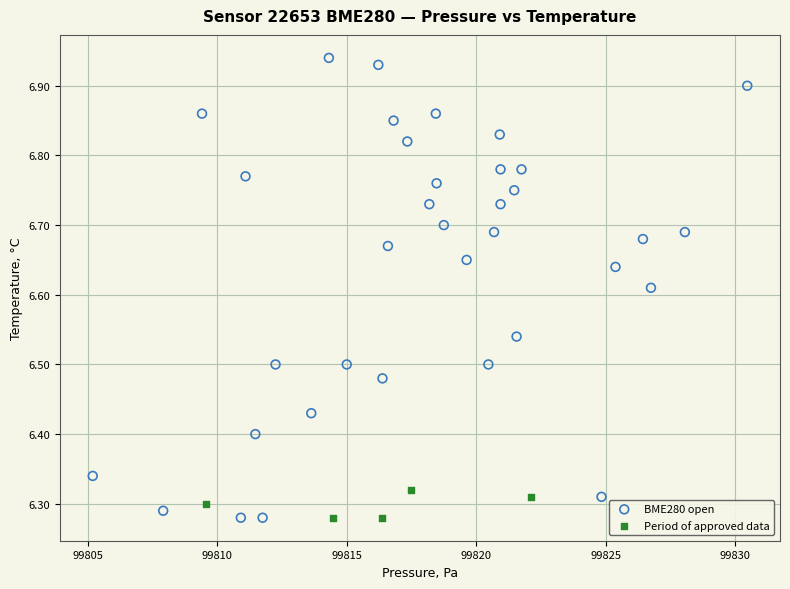

Which series has the widest spread of Y values?

BME280 open